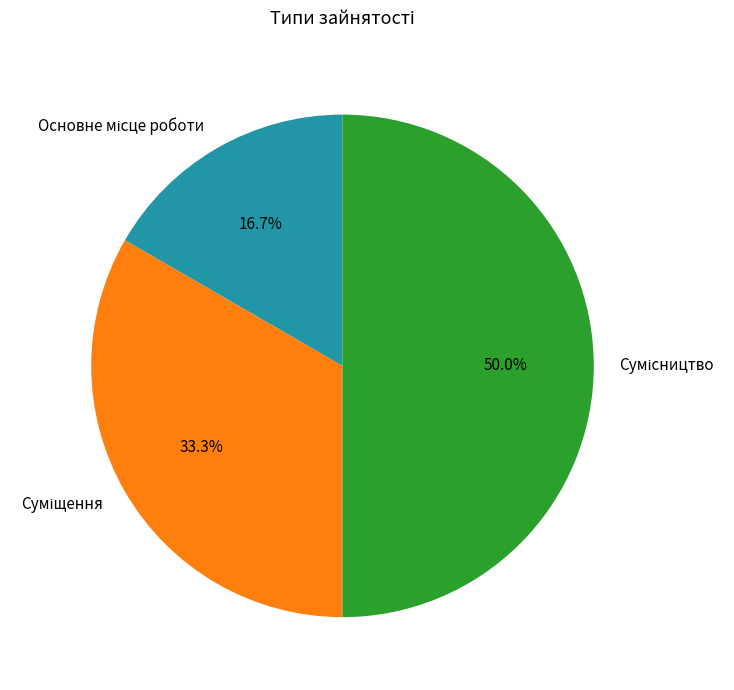

What is the ratio of the value at Сумісництво to the value at Суміщення?

1.5